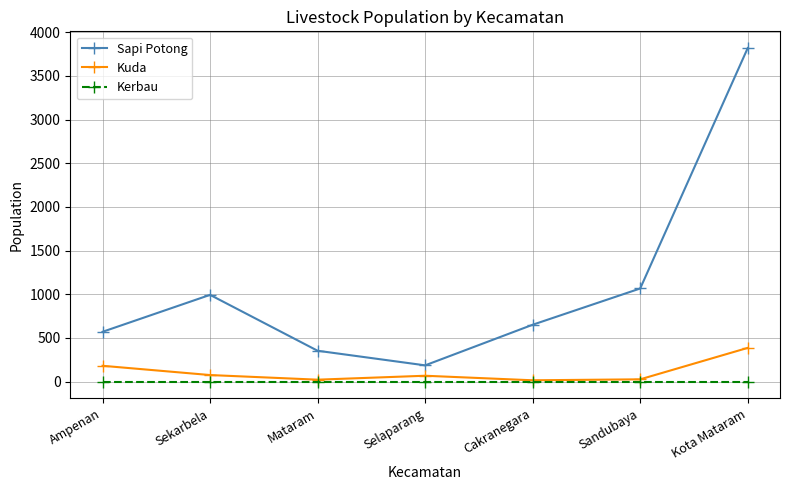

What are all the series names shown in the legend?

Sapi Potong, Kuda, Kerbau